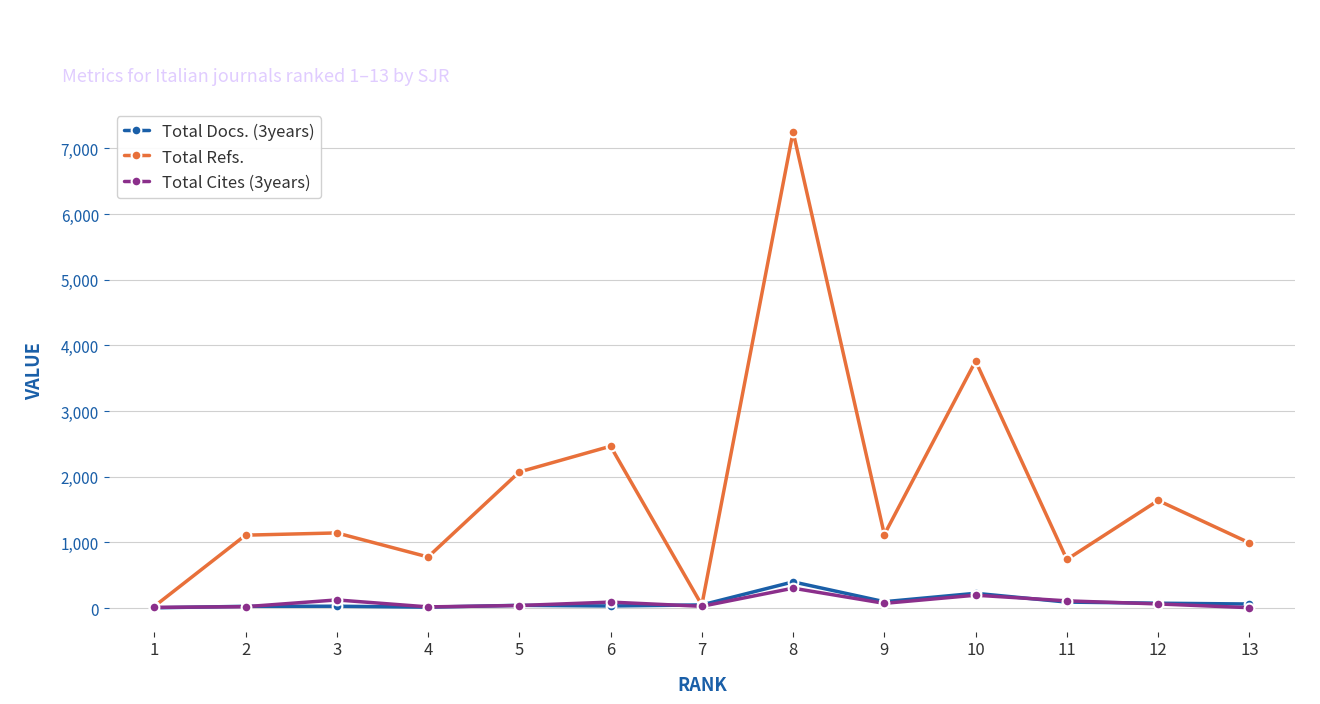

True or false: Total Docs. (3years) has more than 1 interior local peaks.

True